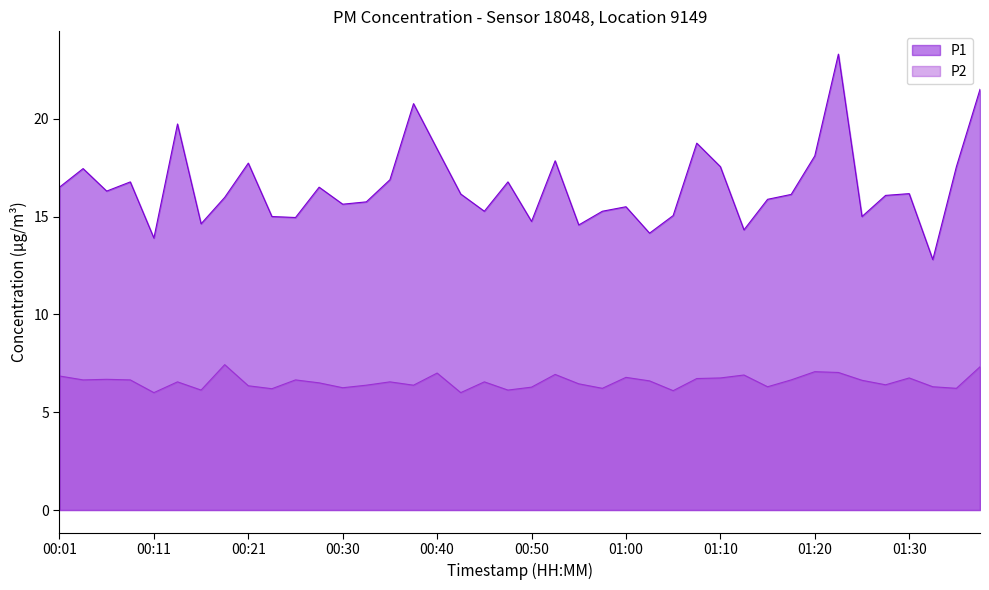

What is the difference between the P1 values at 00:21 and 00:53?

0.1